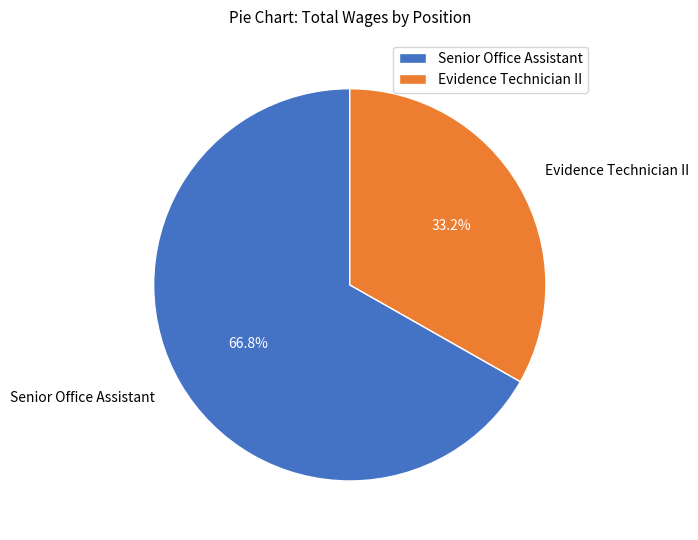

Count the number of slices in the pie.

2